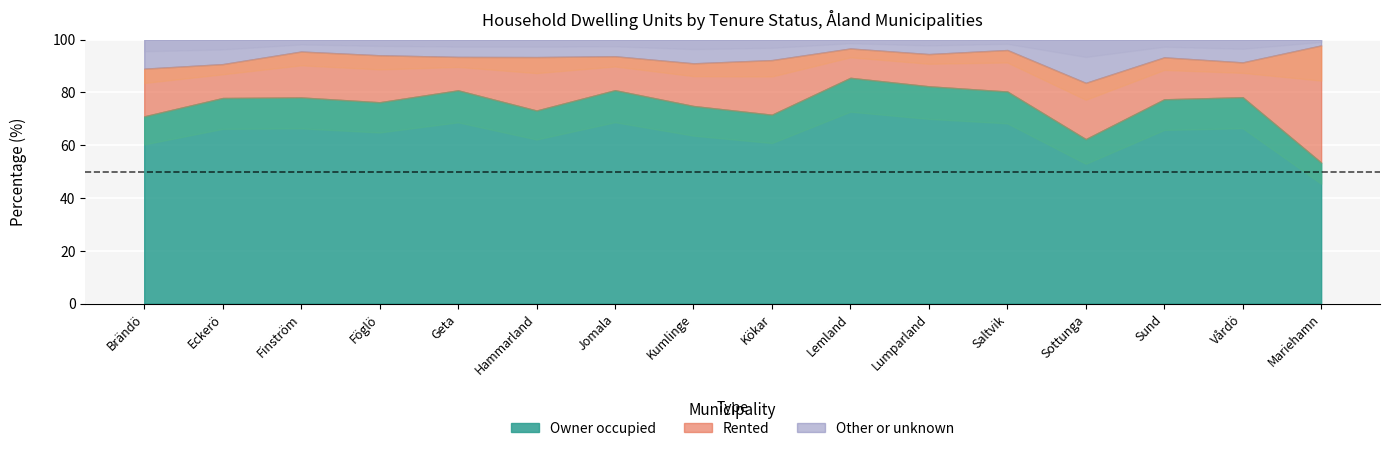

Reading right to left, extract all data points from this chart.

Owner occupied: Mariehamn=53.4	Vårdö=78.2	Sund=77.4	Sottunga=62.3	Saltvik=80.3	Lumparland=82.3	Lemland=85.5	Kökar=71.5	Kumlinge=74.8	Jomala=80.8	Hammarland=73.1	Geta=80.8	Föglö=76.3	Finström=78.1	Eckerö=77.9	Brändö=70.9
Rented: Mariehamn=44.4	Vårdö=13.2	Sund=15.9	Sottunga=21.3	Saltvik=15.7	Lumparland=12.2	Lemland=11.1	Kökar=20.7	Kumlinge=16.2	Jomala=12.8	Hammarland=20.2	Geta=12.7	Föglö=17.8	Finström=17.4	Eckerö=12.8	Brändö=18.1
Other or unknown: Mariehamn=2.2	Vårdö=8.6	Sund=6.7	Sottunga=16.4	Saltvik=3.9	Lumparland=5.5	Lemland=3.4	Kökar=7.8	Kumlinge=9.0	Jomala=6.3	Hammarland=6.6	Geta=6.5	Föglö=5.9	Finström=4.5	Eckerö=9.3	Brändö=11.0